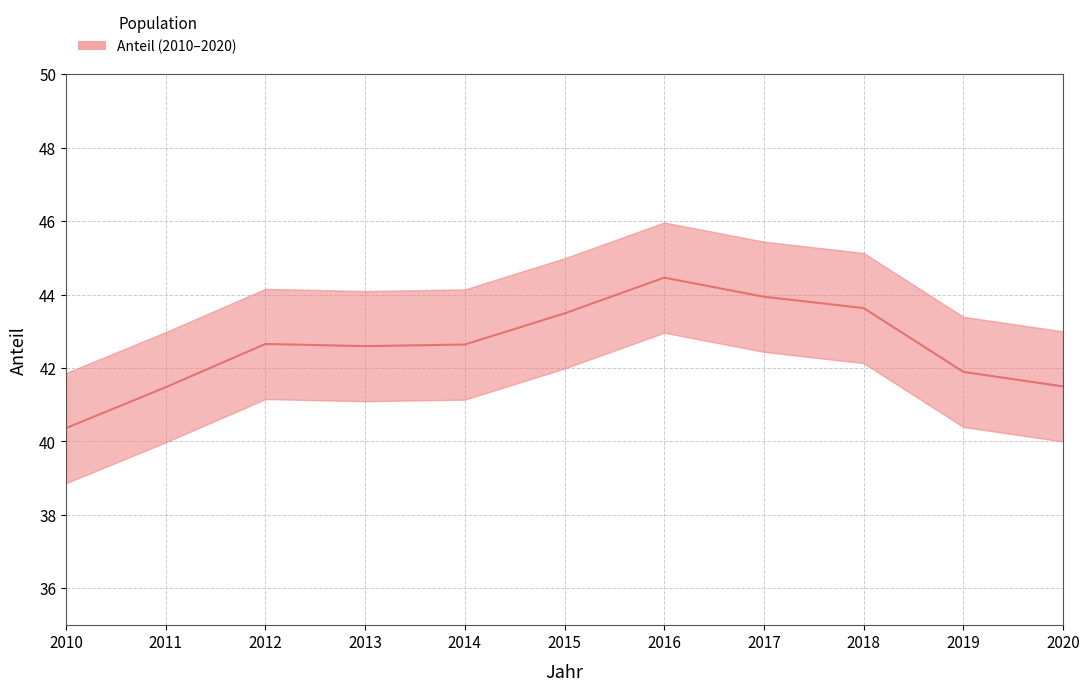

What is the change in value from 2013 to 2018?

+1.0